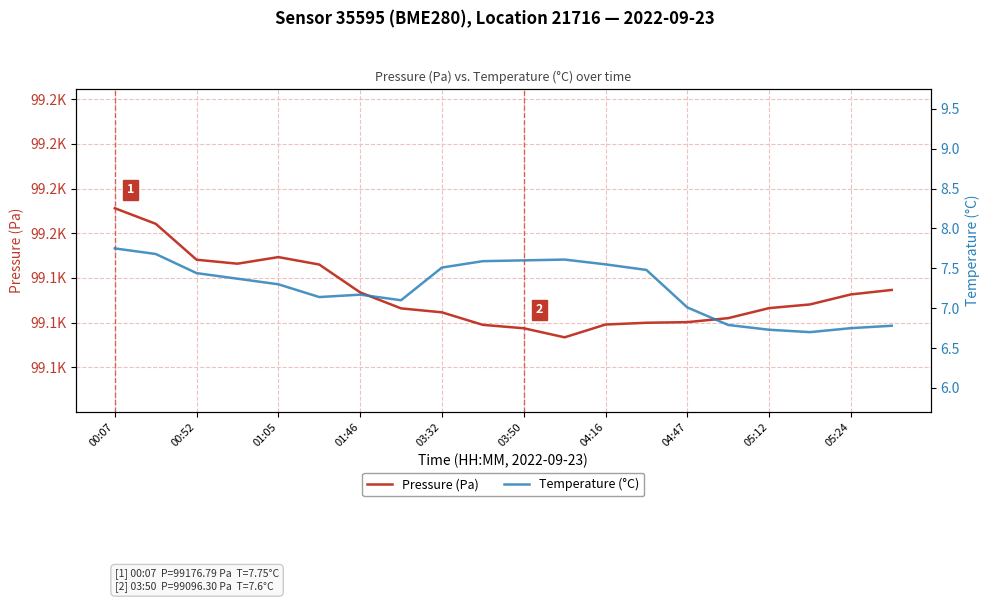

What is the difference between the maximum and second lowest values in the Temperature (°C) series?

1.0